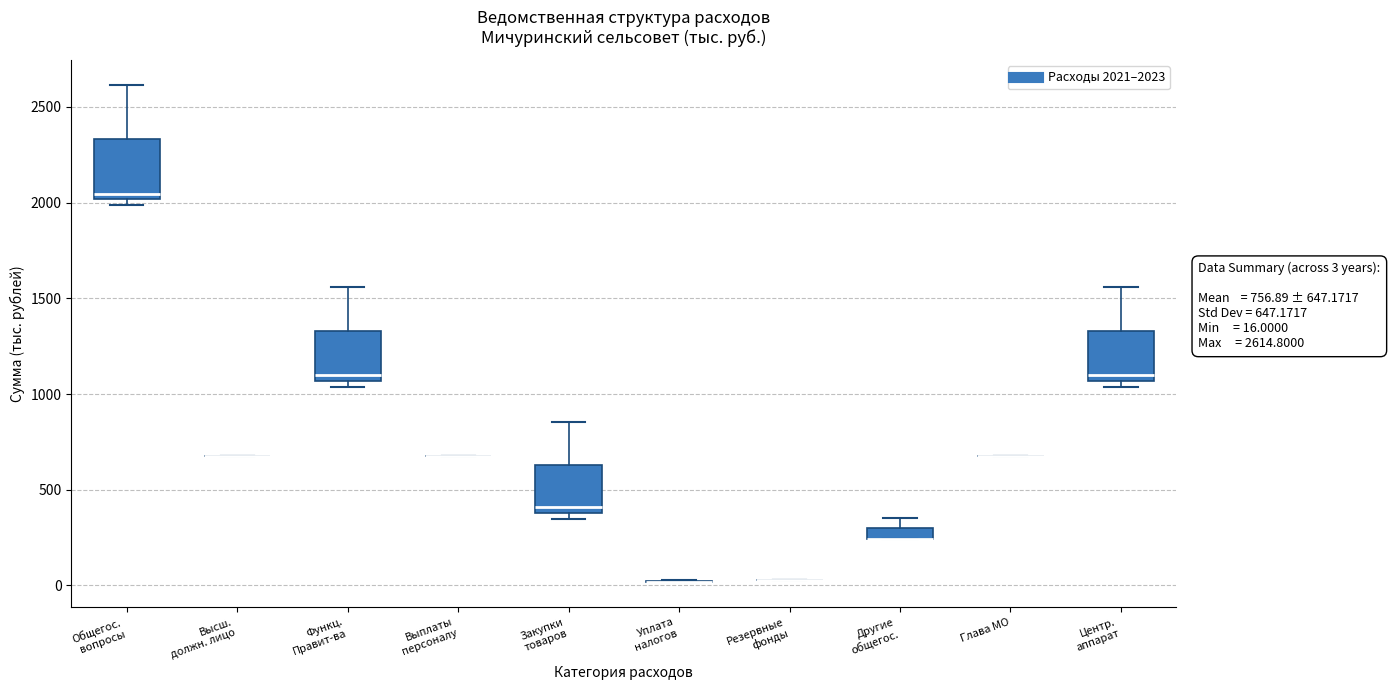

Which box is the tallest, from its lower edge to its upper edge?

Общегос. вопросы